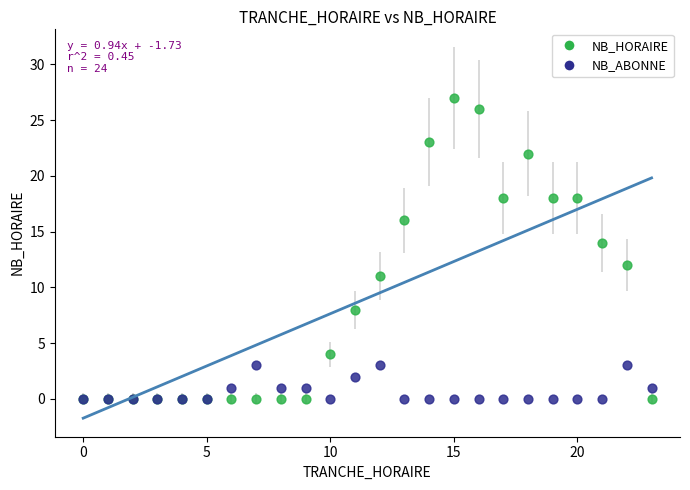

Which series contains the highest Y value?

NB_HORAIRE